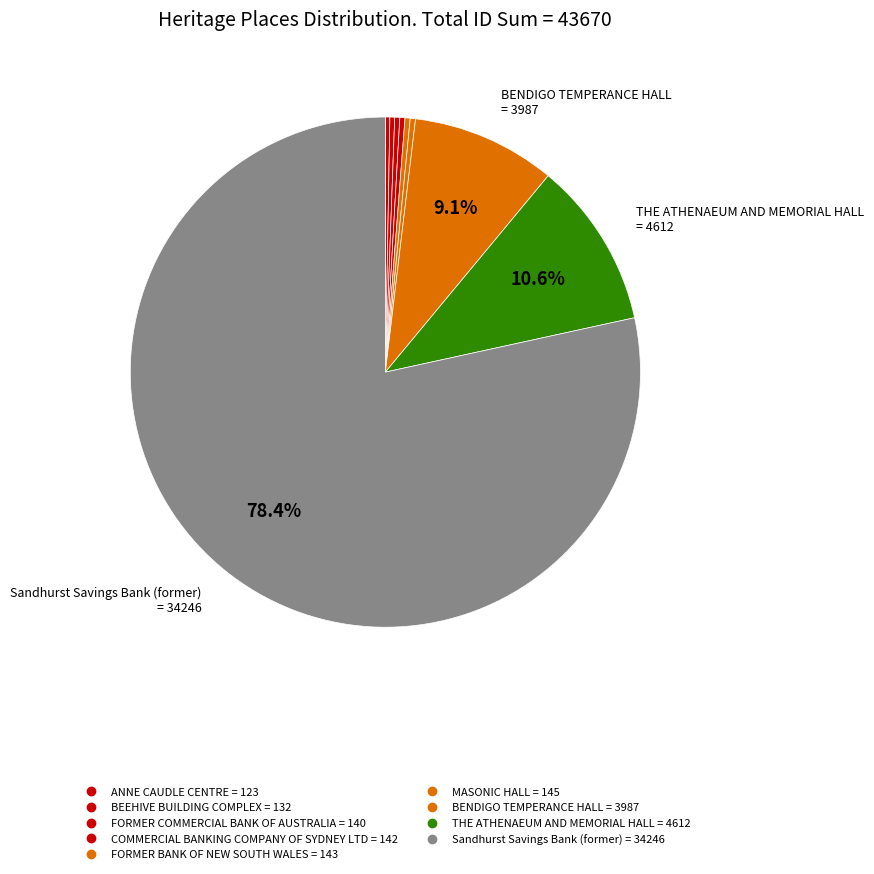

How many slices are in this pie chart?

9